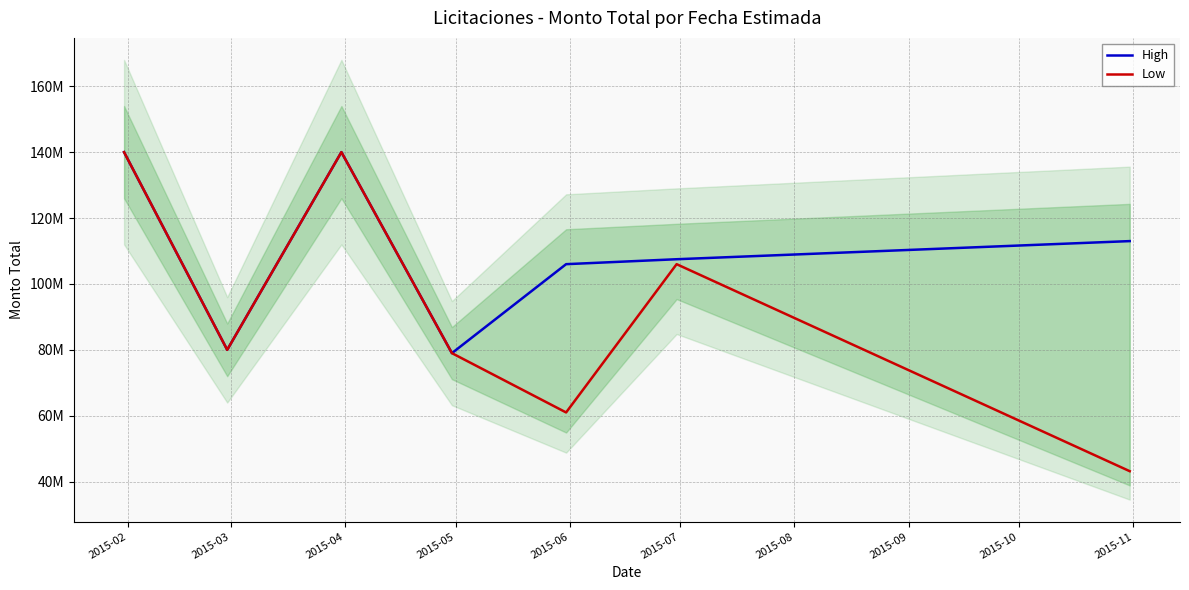

Is the value of High at 2015-06 greater than the value of Low at 2015-03?

Yes